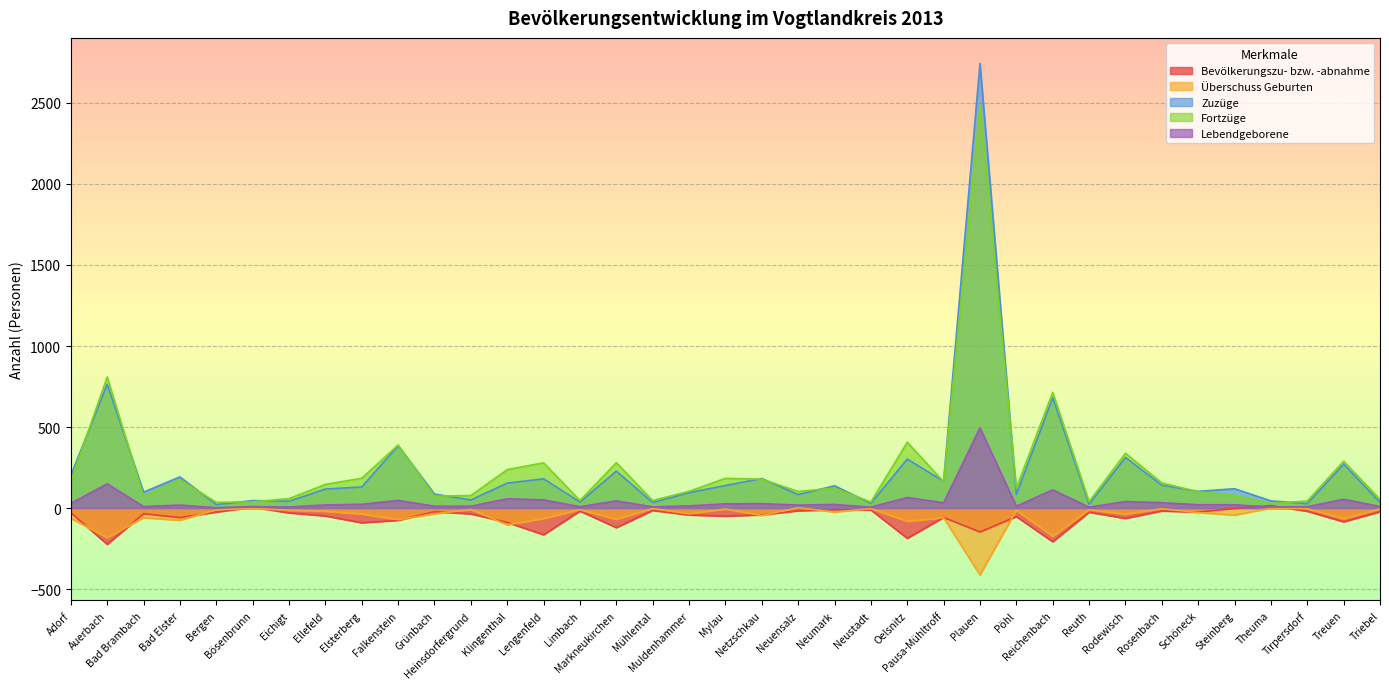

Which series has the widest spread of values?

Zuzüge